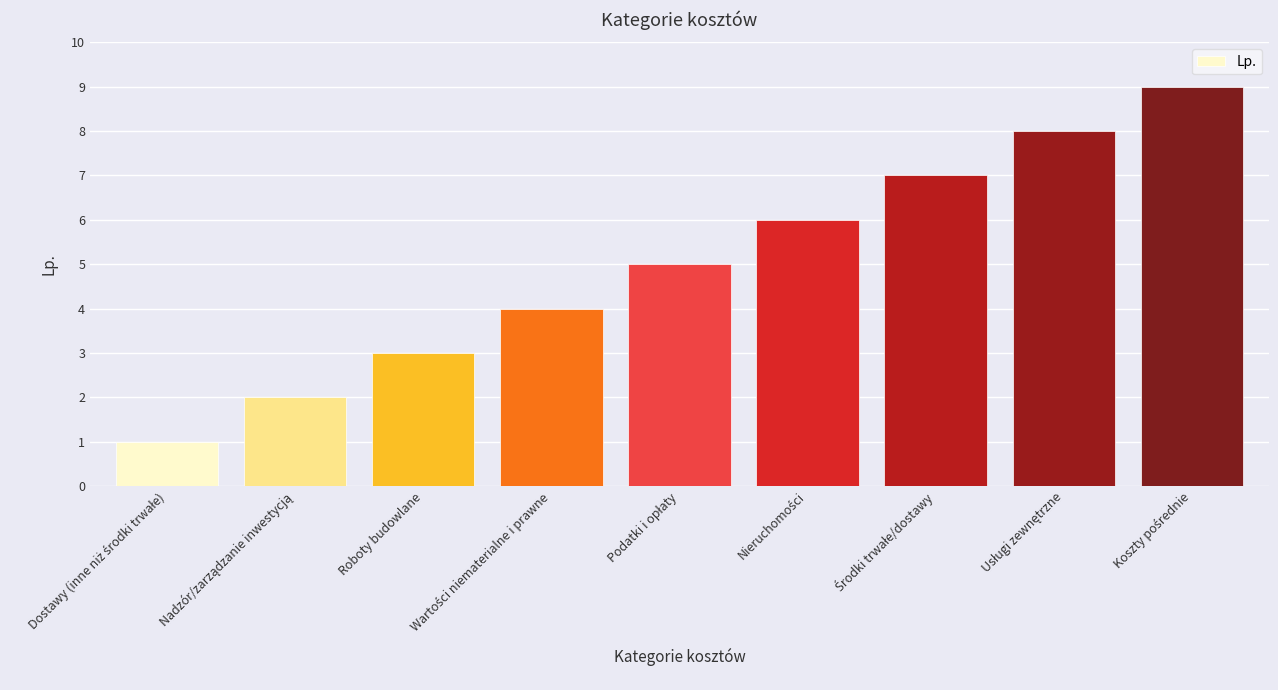

How many categories are shown in the chart?

9